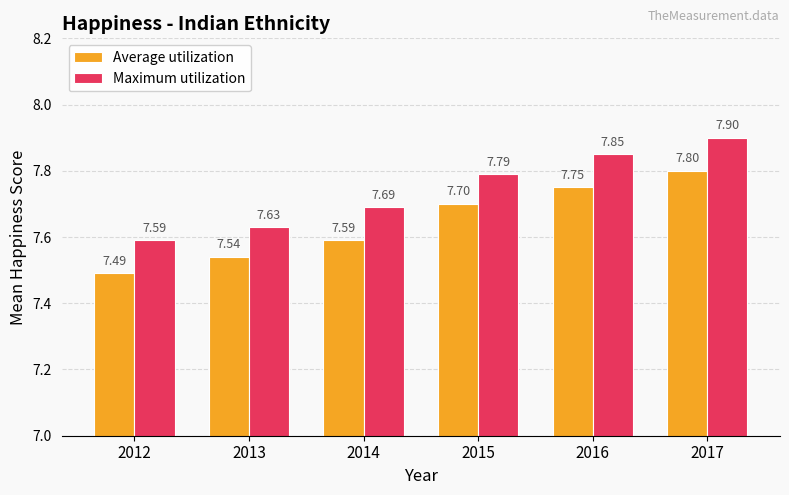

List the series in order of their peak value, highest first.

Maximum utilization, Average utilization